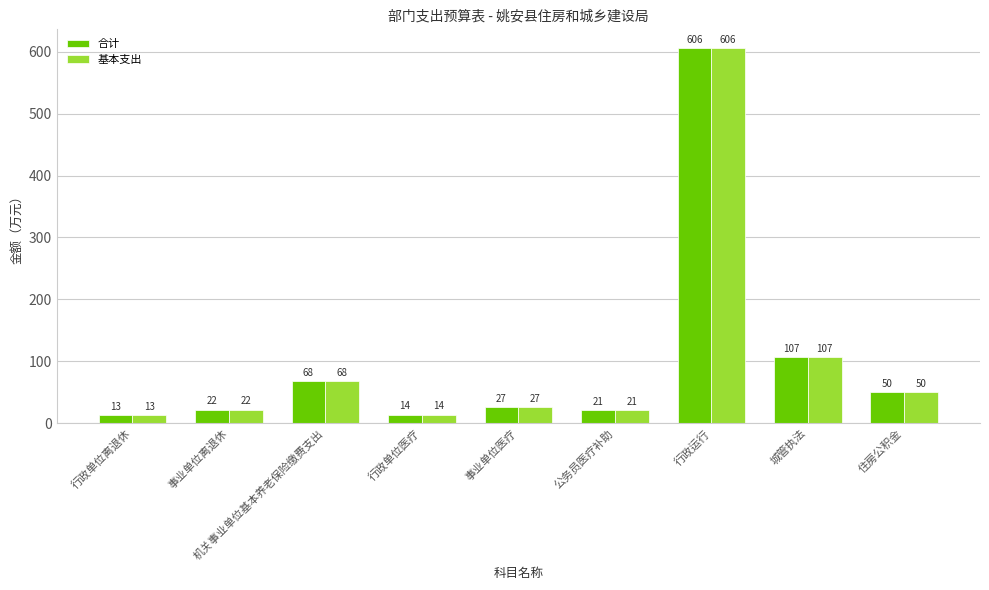

Are the bars grouped side by side (vs. stacked)?

Yes